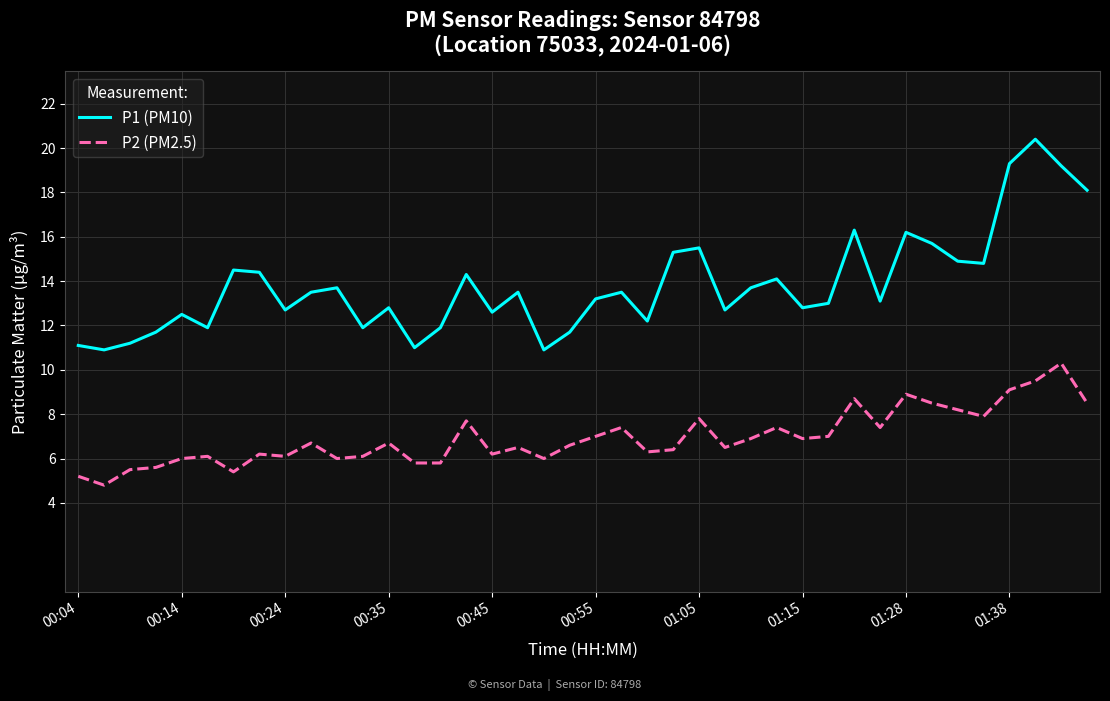

How many lines are shown in the chart?

2